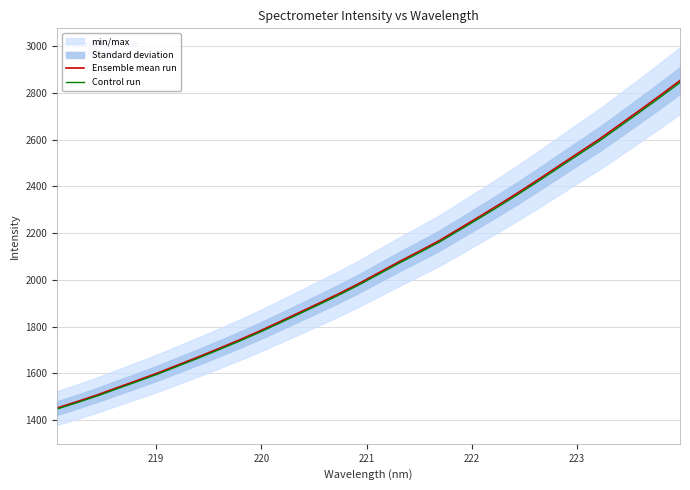

What is the lowest value of the Control run series?

1447.6